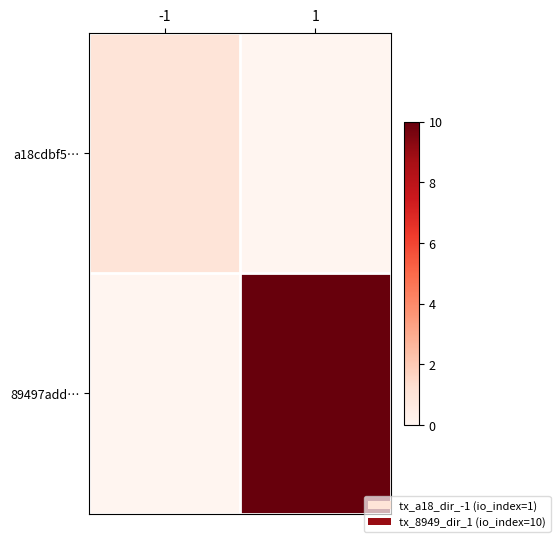

List the series in order of their peak value, lowest first.

a18cdbf5…, 89497add…